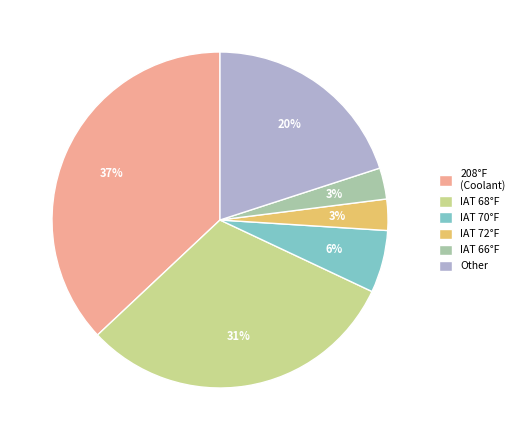

How many segments does this pie chart have?

6